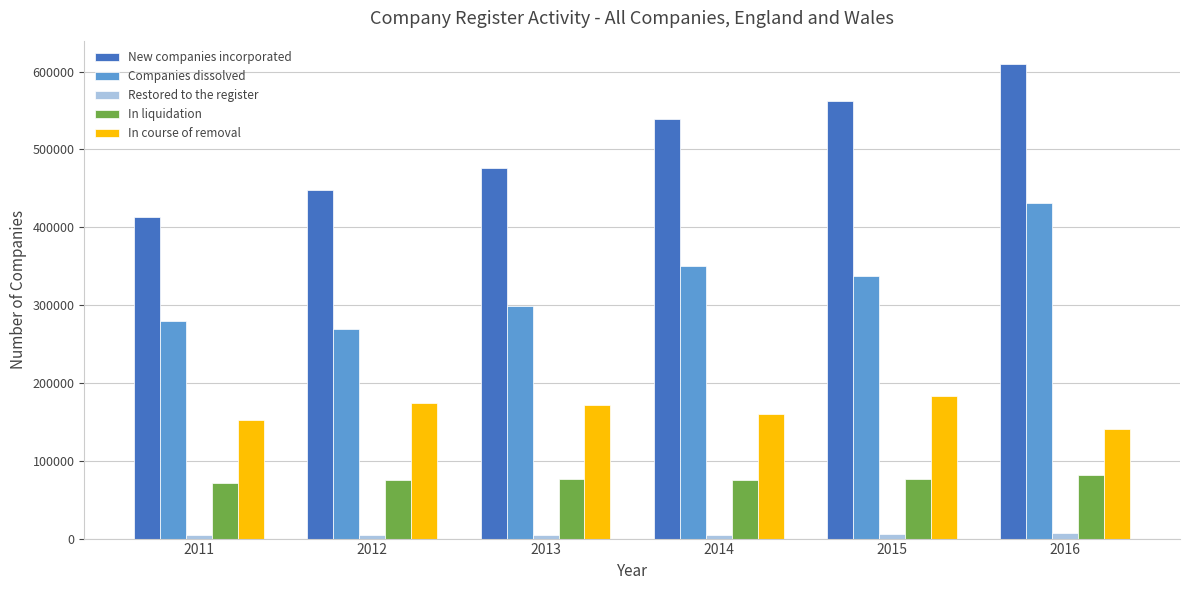

What is the highest value of the New companies incorporated series?

609208